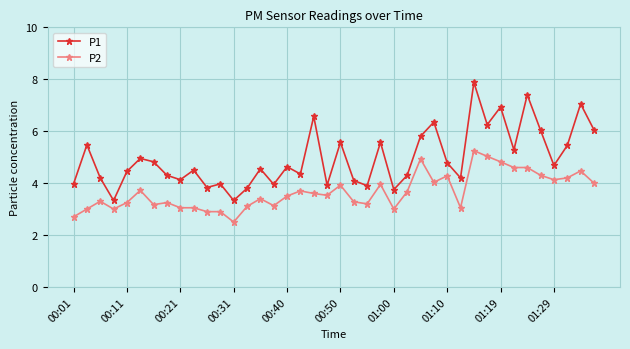

What are all the series names shown in the legend?

P1, P2